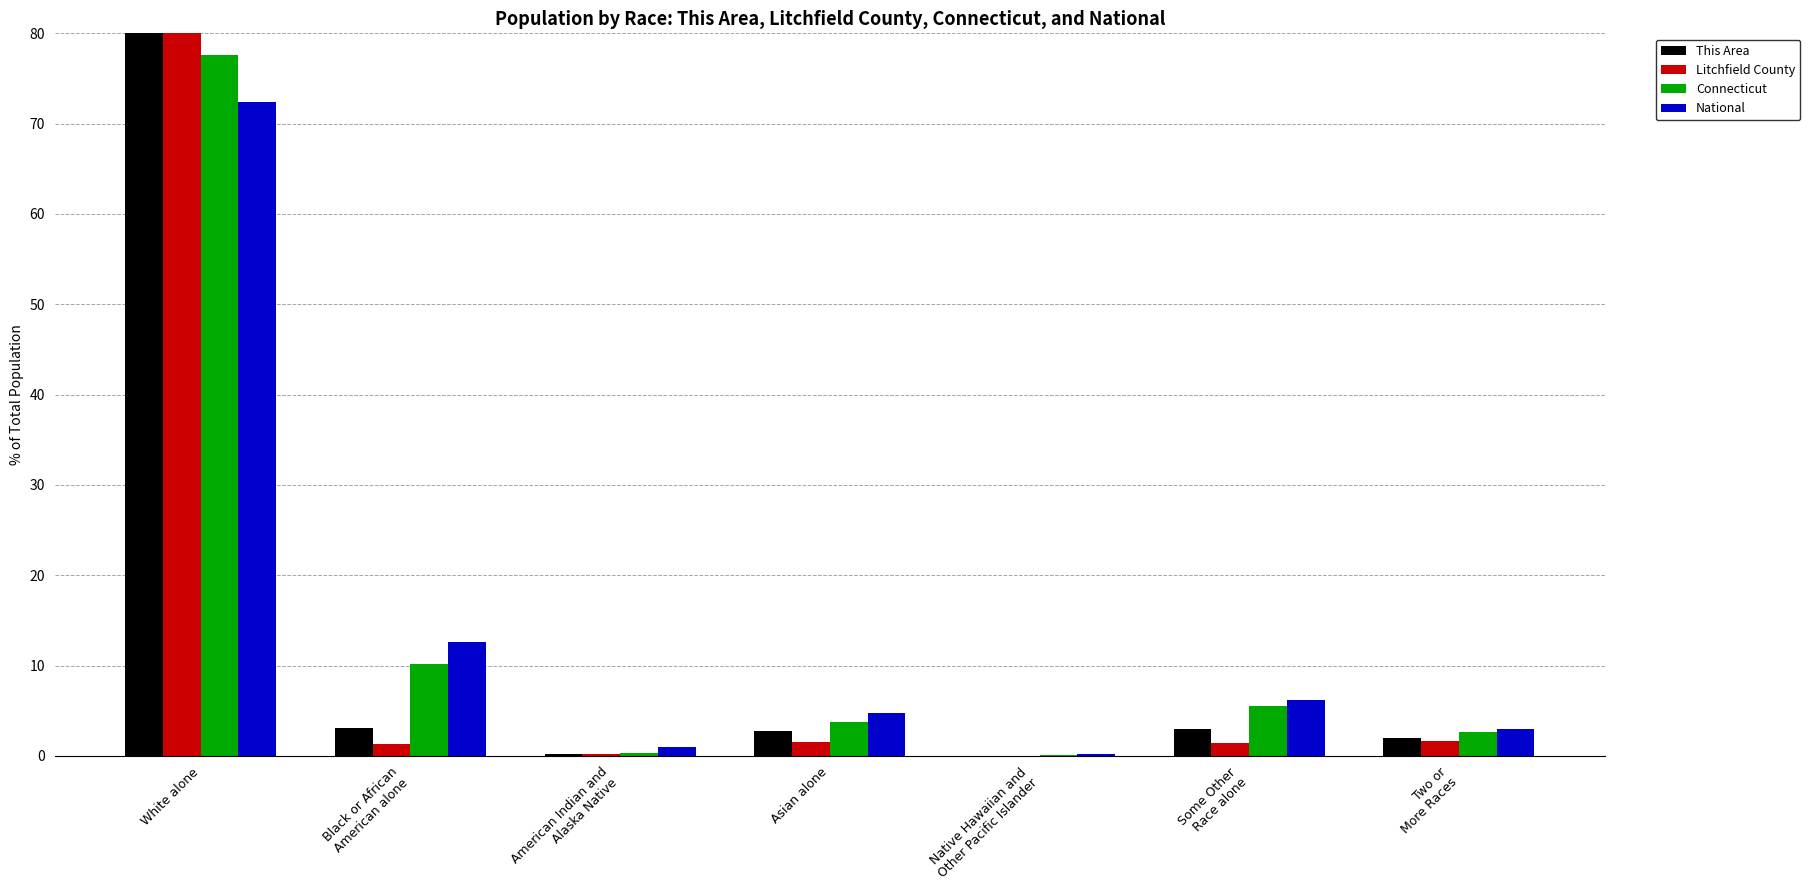

At which category is the sum across all series the highest?

White alone